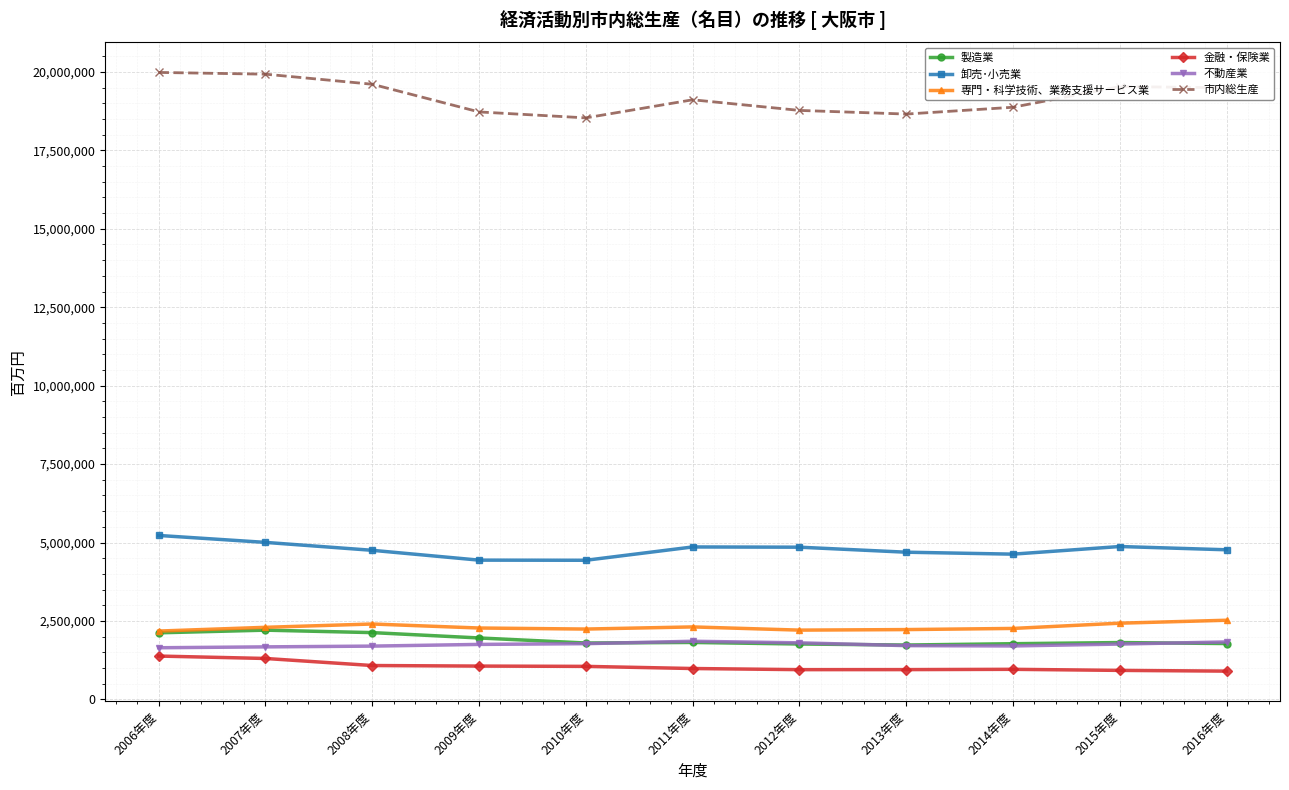

The value of 金融・保険業 at 2010年度 is 1053181. True or false?

True